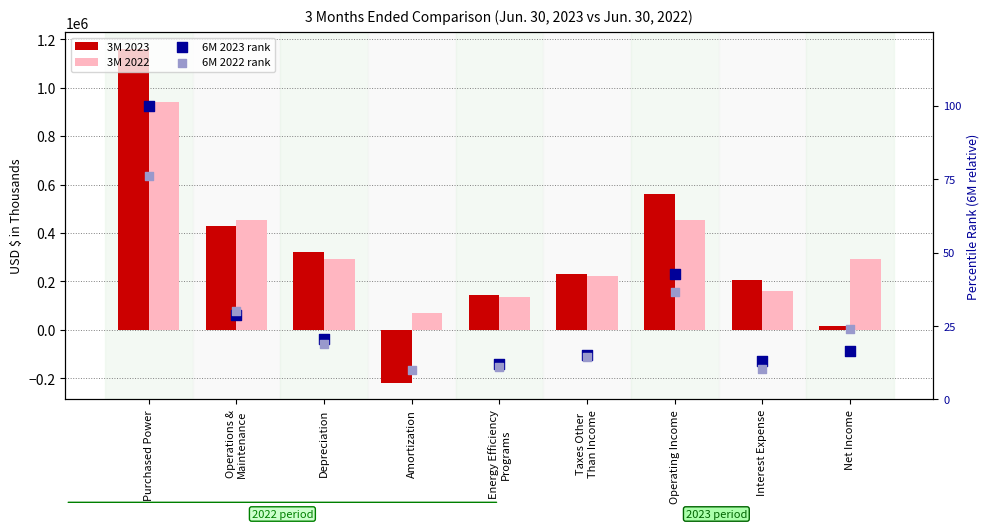

What are all the series names shown in the legend?

3M 2023, 3M 2022, 6M 2023 rank, 6M 2022 rank